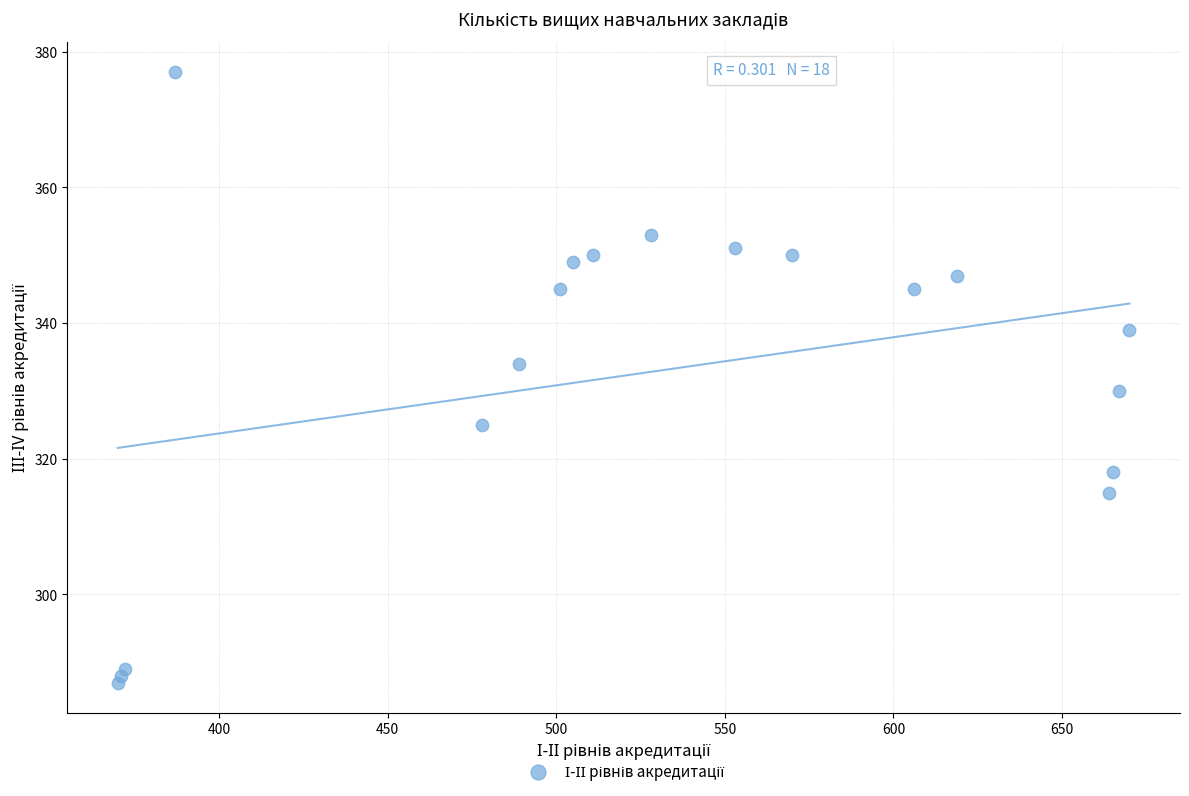

What is the range of X values (max minus min)?

300